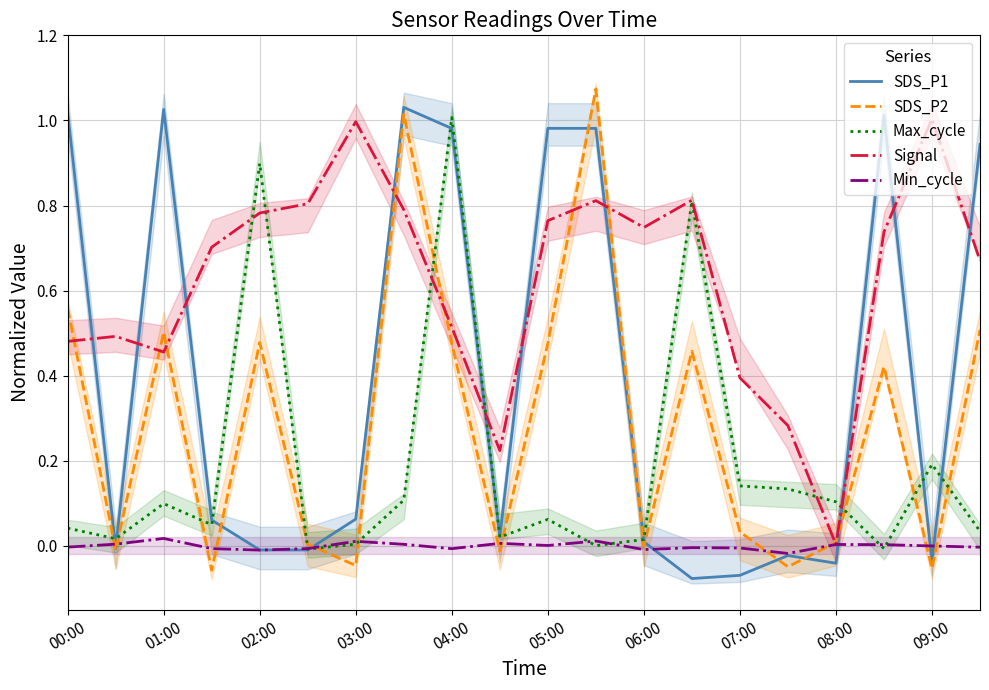

After their last crossing, which series has the higher values: SDS_P1 or SDS_P2?

SDS_P1